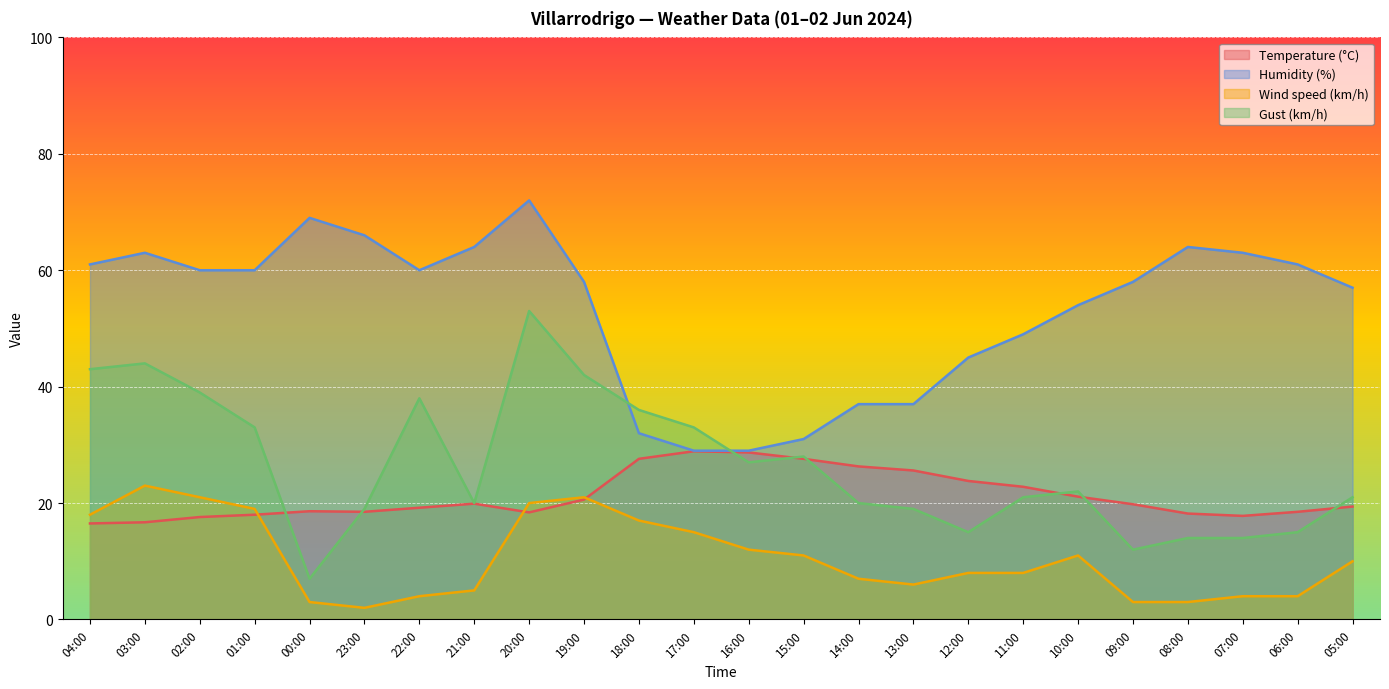

Where is the first local minimum for Wind speed (km/h)?

23:00